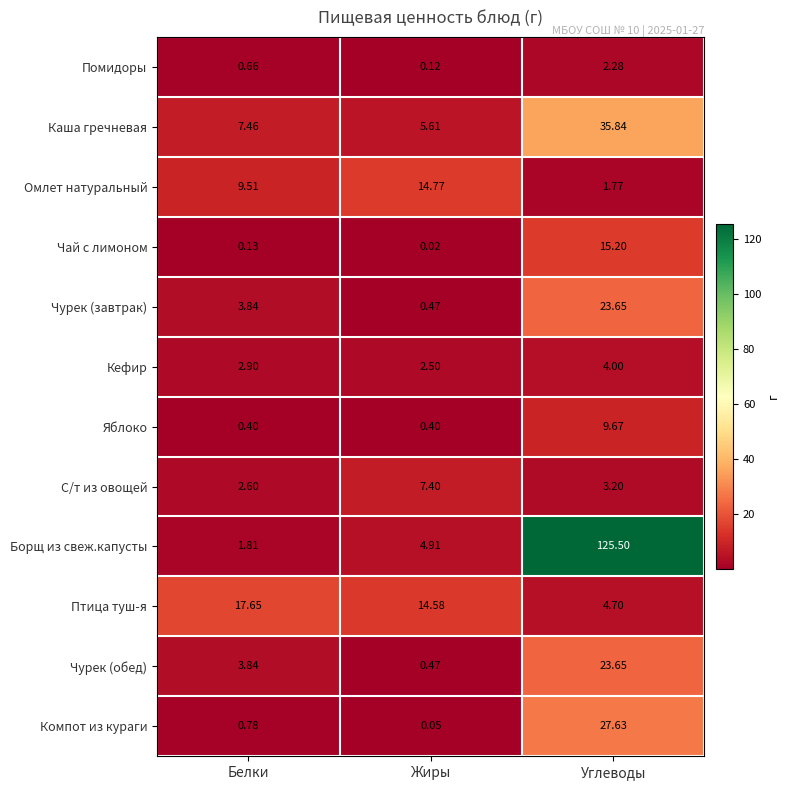

Where does the Чурек (завтрак) series first go above 3?

Белки